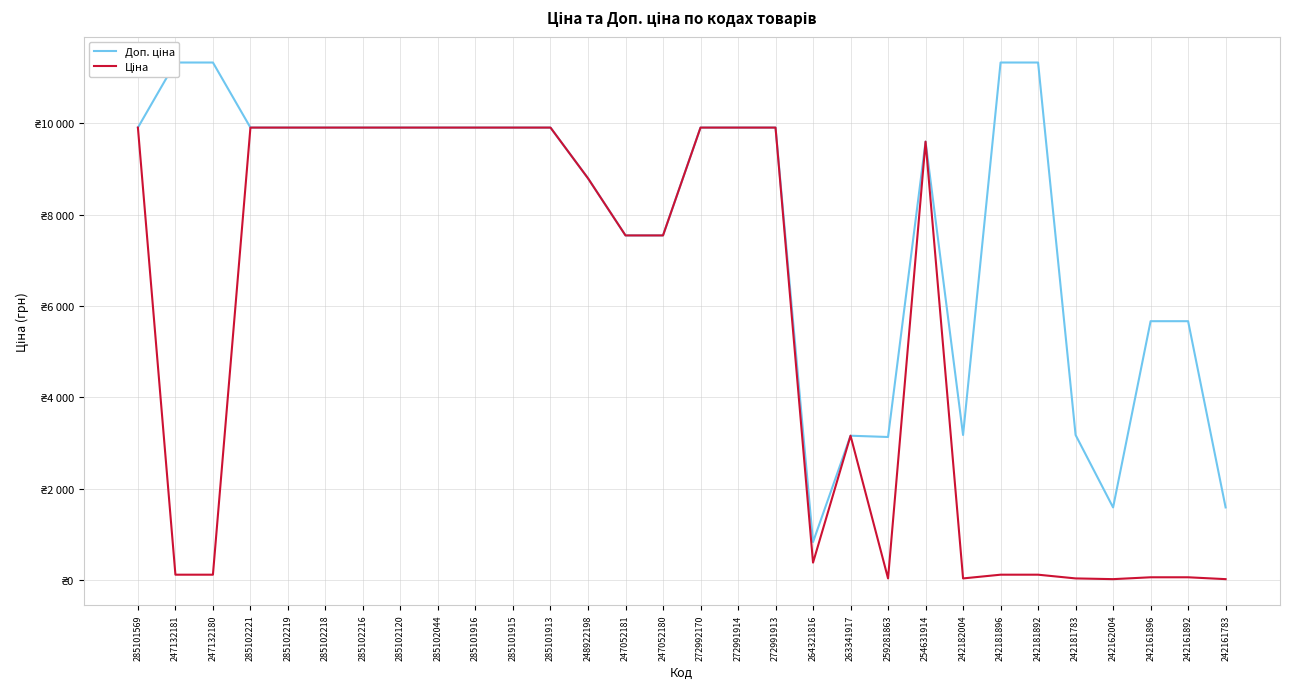

What is the difference between the maximum and minimum values in the Доп. ціна series?

10505.0